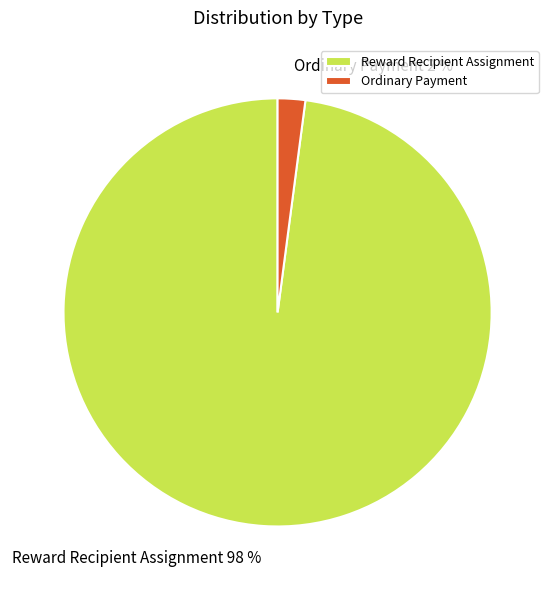

True or false: Ordinary Payment accounts for 10% of the total.

False